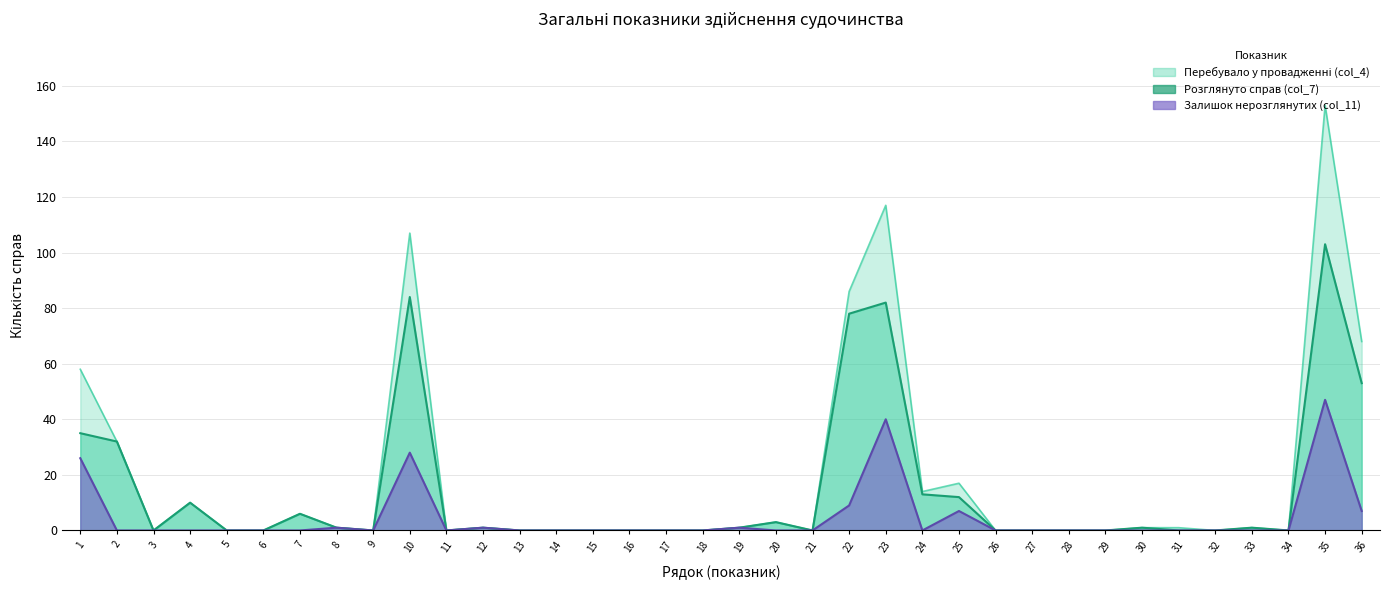

Which series has the largest range (max minus min)?

Перебувало у провадженні (col_4)